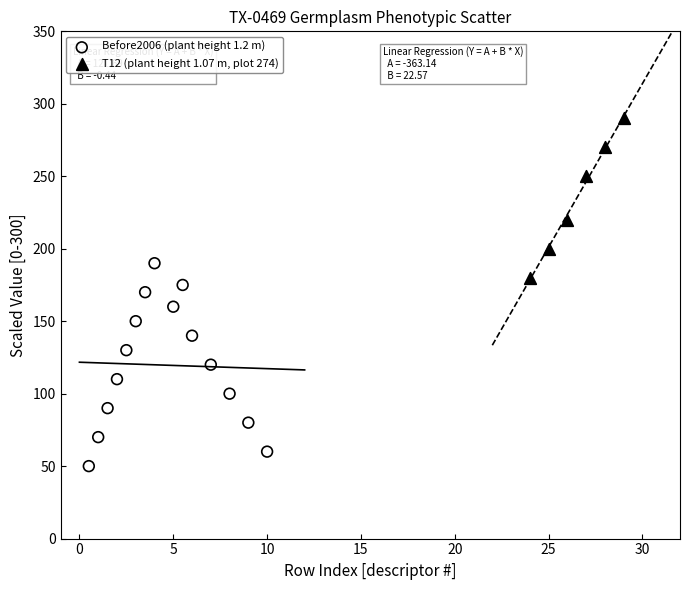

Which series contains the lowest Y value?

Before2006 (plant height 1.2 m)